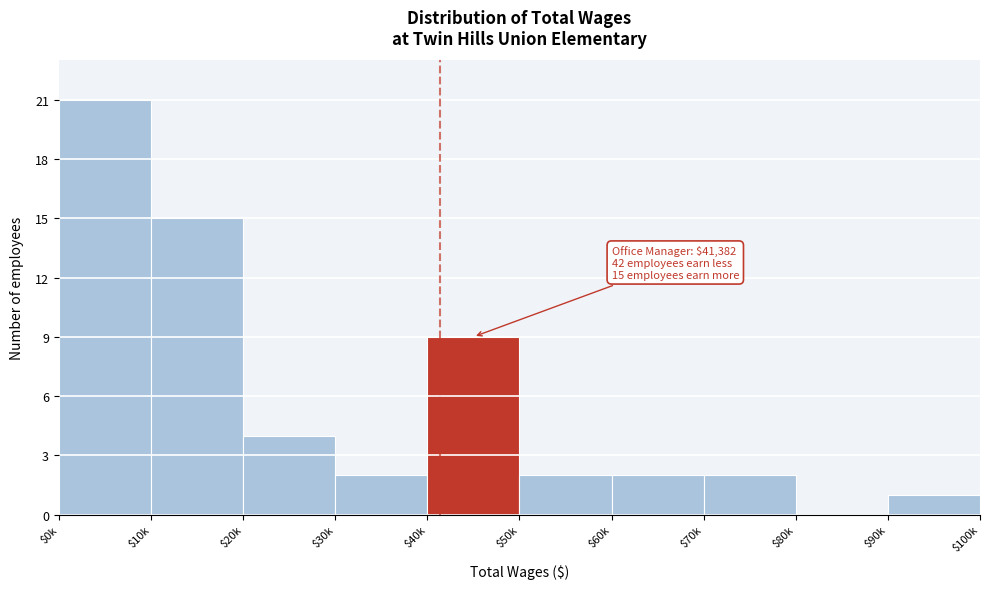

What is the sum of all values?

58